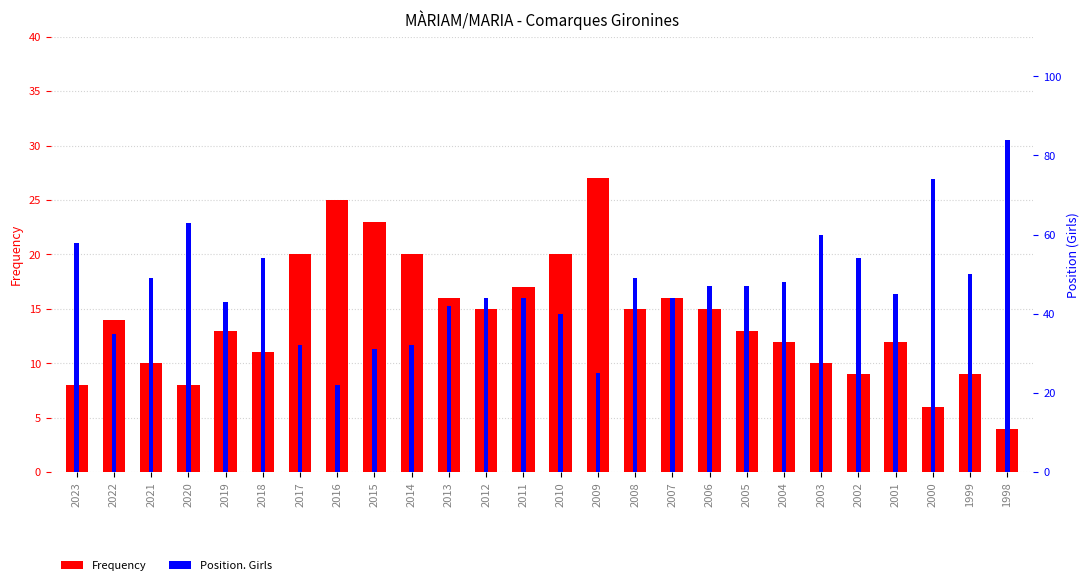

How many bars are there in total?

52